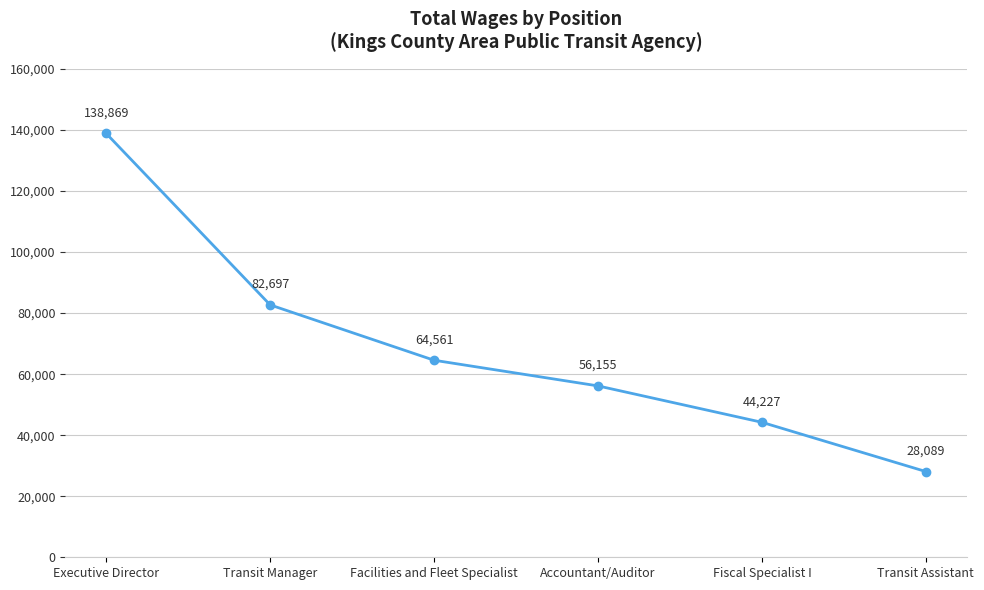

What is the label of the 3rd point from the left?

Facilities and Fleet Specialist